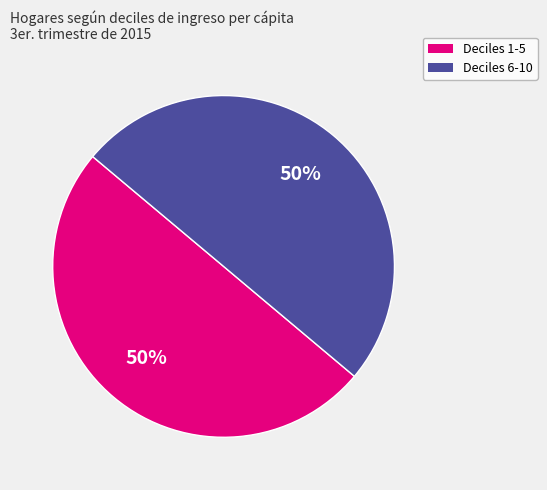

Count the number of slices in the pie.

2